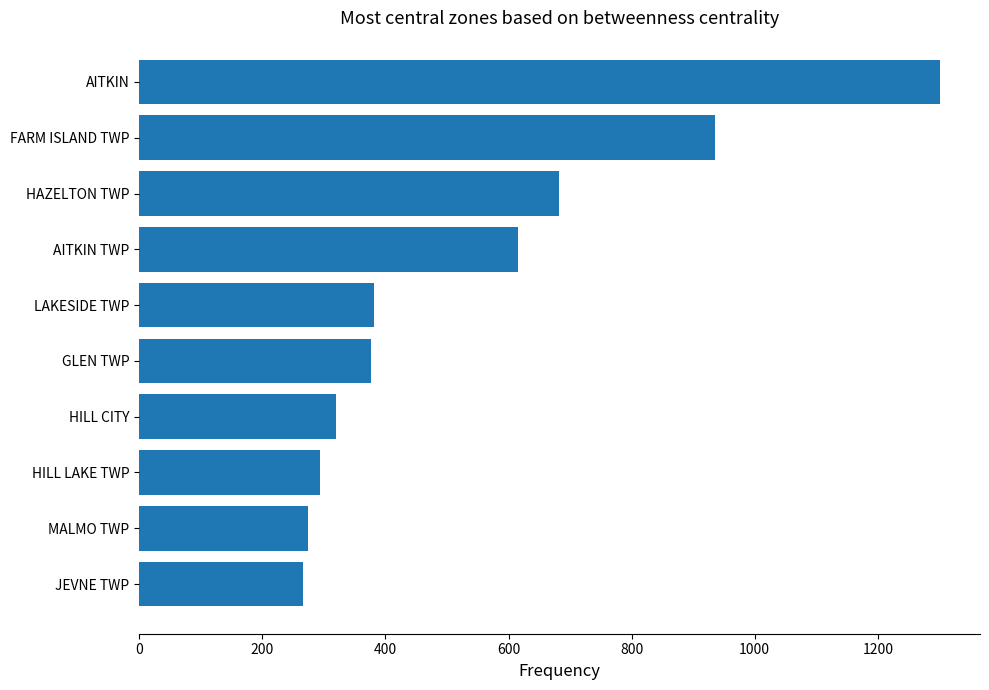

Which category has the highest value across all series?

AITKIN